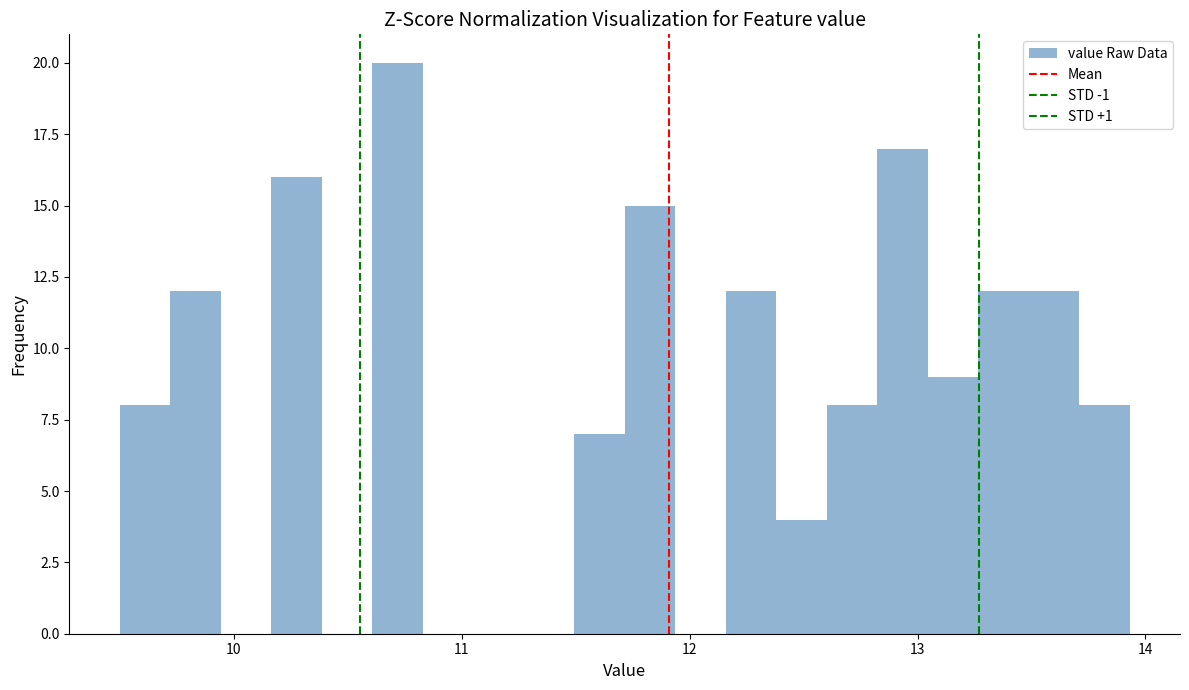

Read against the x-axis, roughly where is the centre of the tallest bar?

10.7